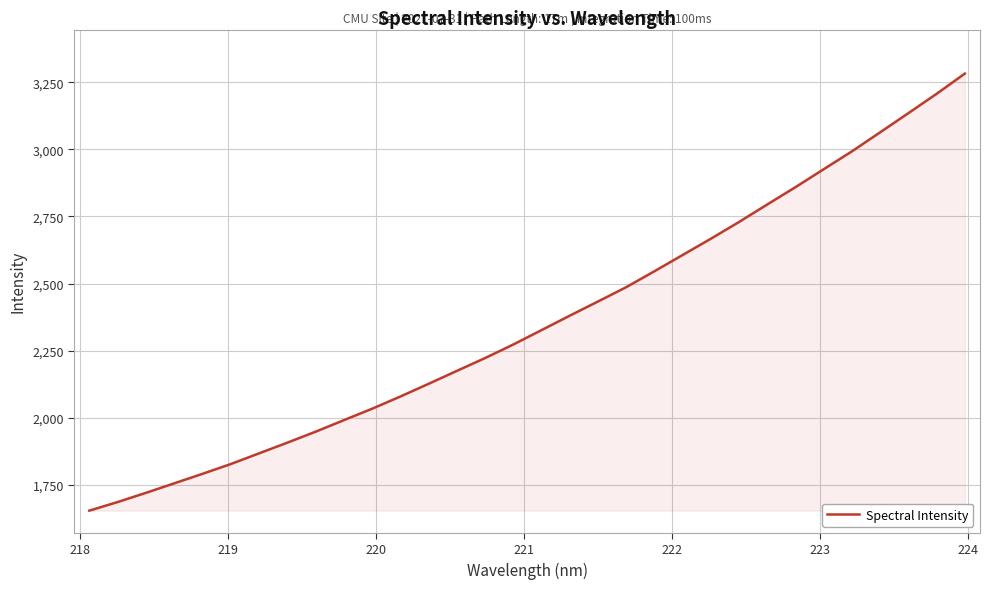

What is the maximum value shown in the chart?

3282.9